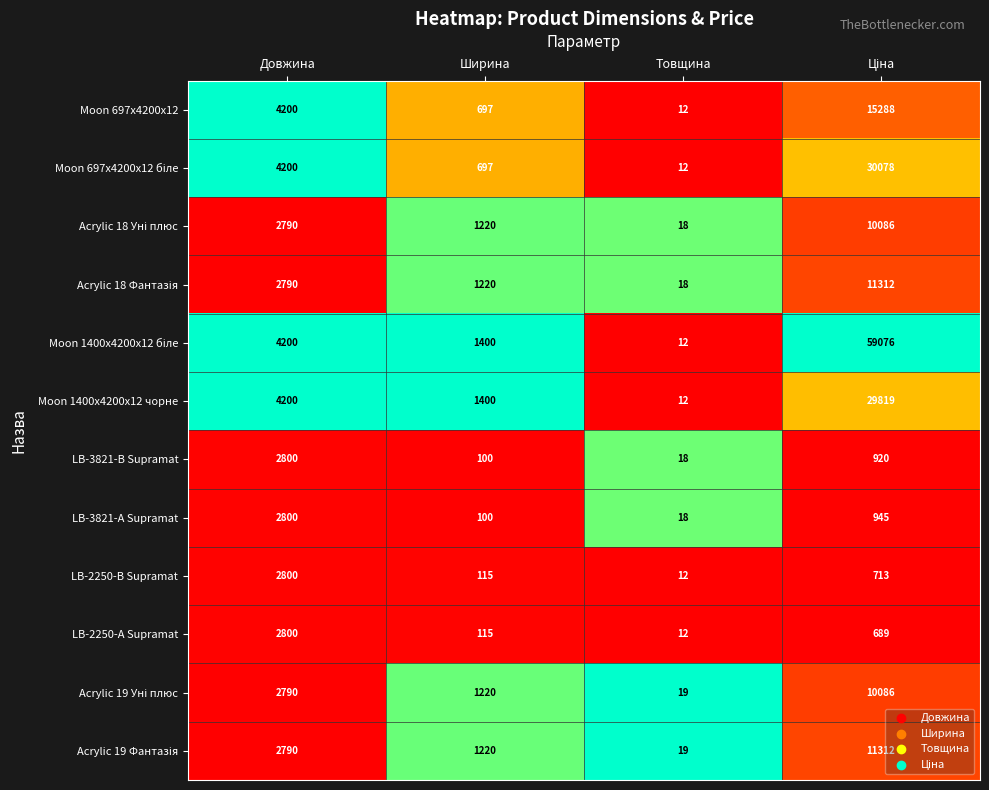

What is the sum of all LB-3821-В Supramat values?

3838